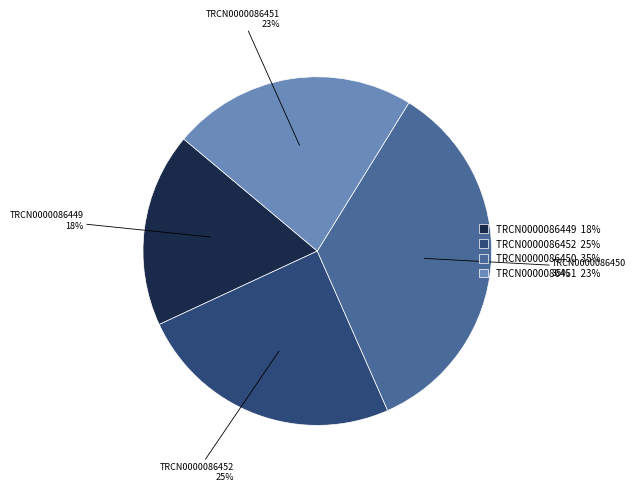

Is the sum of TRCN0000086451 and TRCN0000086452 greater than half?

No